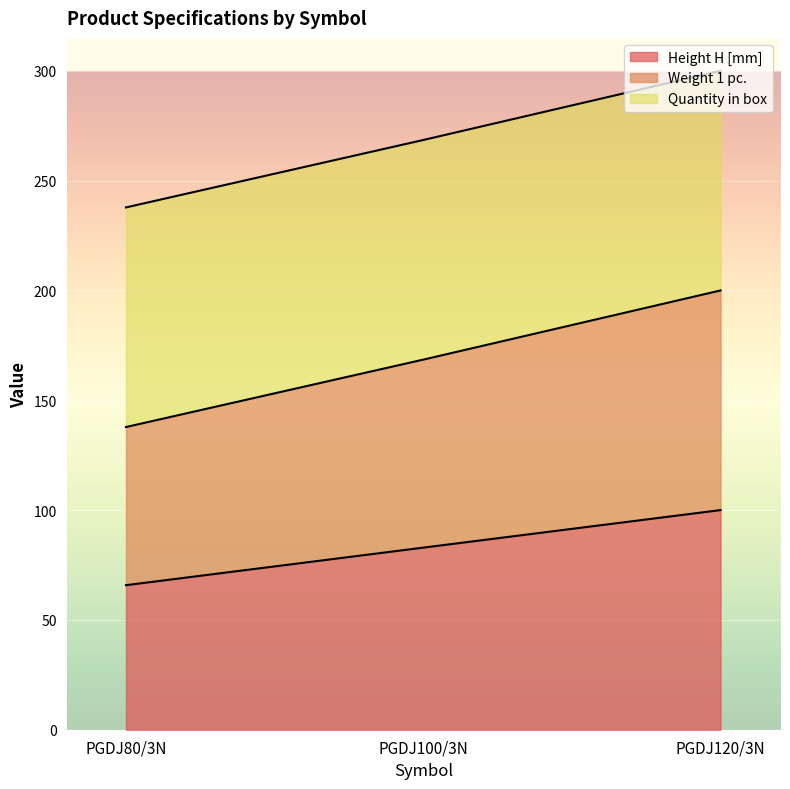

True or false: Weight 1 pc. has a value of 213.3 at PGDJ80/3N.

False